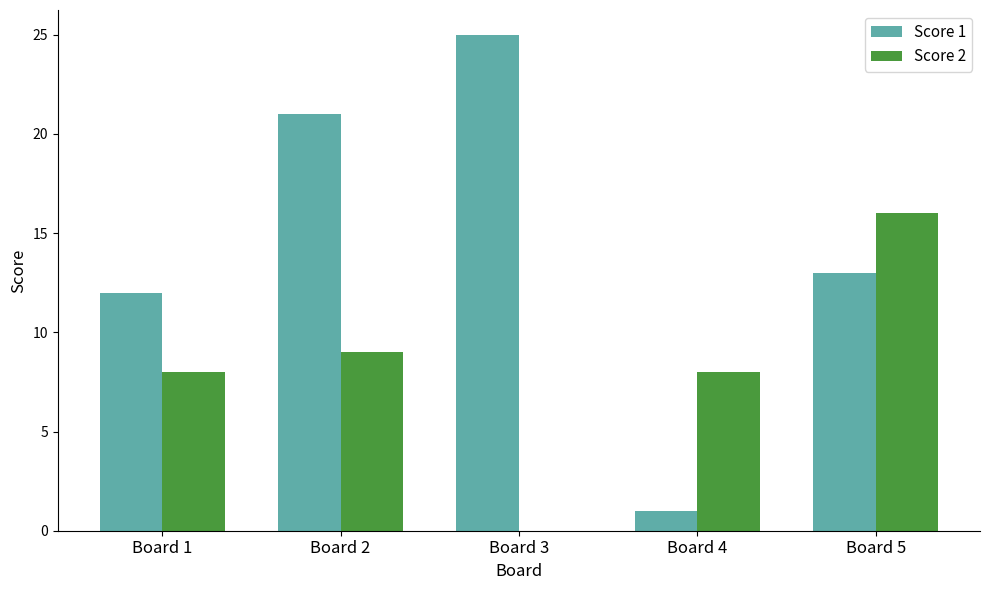

How many categories are shown in the chart?

5